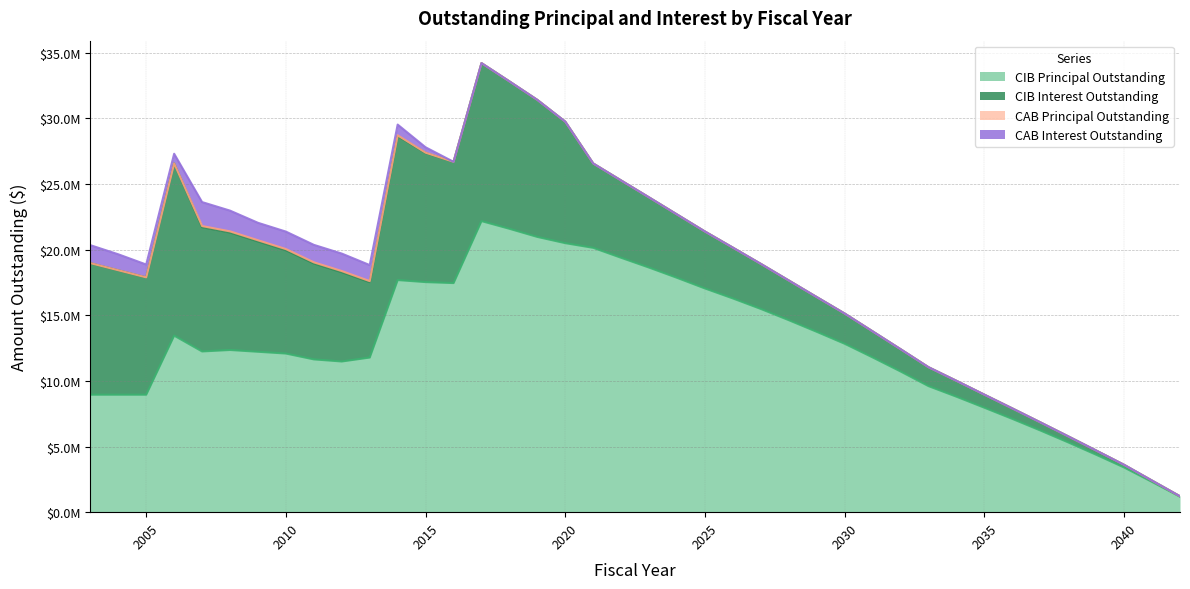

The value of CAB Principal Outstanding at 2032 is 0.0. True or false?

True